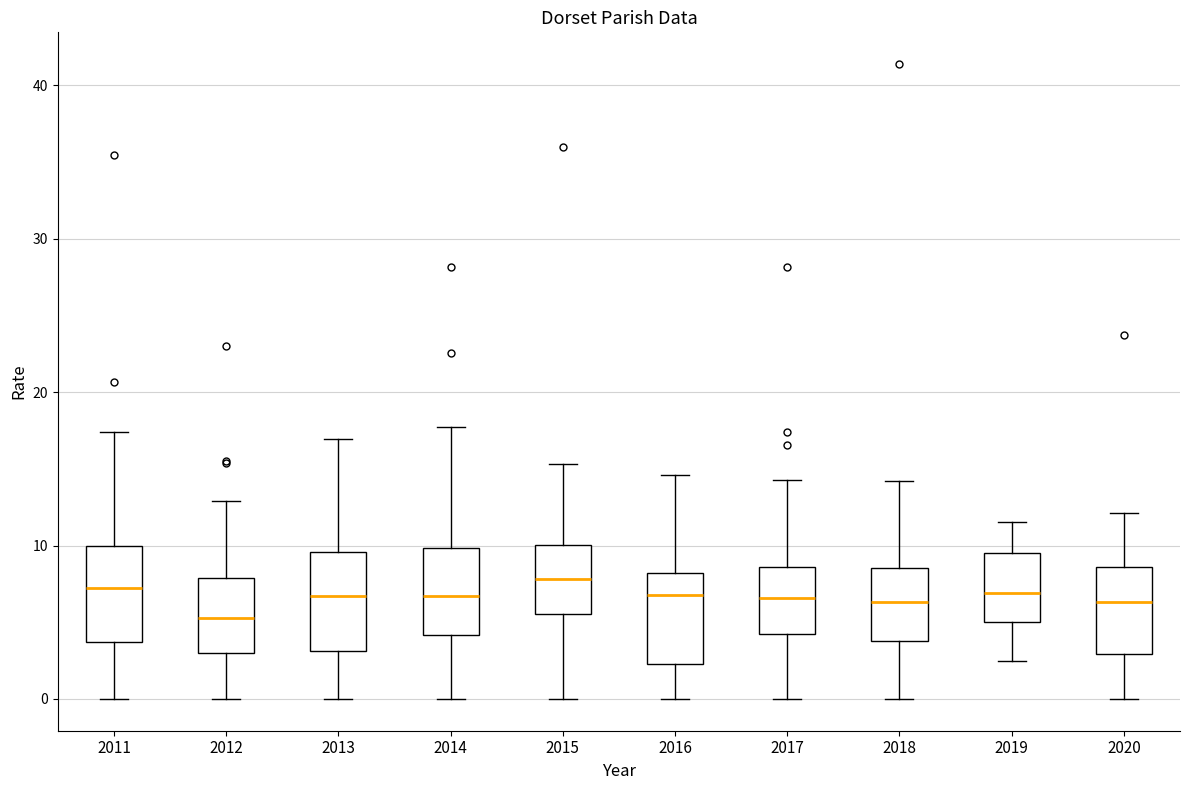

Reading left to right, transcribe this box plot: for each box, give where its median line is, the range the box spans, and where its two whiskers end, as read against the y-axis. The values are not printed on the chart, so give them approximately, as read against the axis.

2011: median 7, box 4 to 10, whiskers 0 to 17
2012: median 5, box 3 to 8, whiskers 0 to 13
2013: median 7, box 3 to 10, whiskers 0 to 17
2014: median 7, box 4 to 10, whiskers 0 to 18
2015: median 8, box 6 to 10, whiskers 0 to 15
2016: median 7, box 2 to 8, whiskers 0 to 15
2017: median 7, box 4 to 9, whiskers 0 to 14
2018: median 6, box 4 to 9, whiskers 0 to 14
2019: median 7, box 5 to 10, whiskers 2 to 12
2020: median 6, box 3 to 9, whiskers 0 to 12